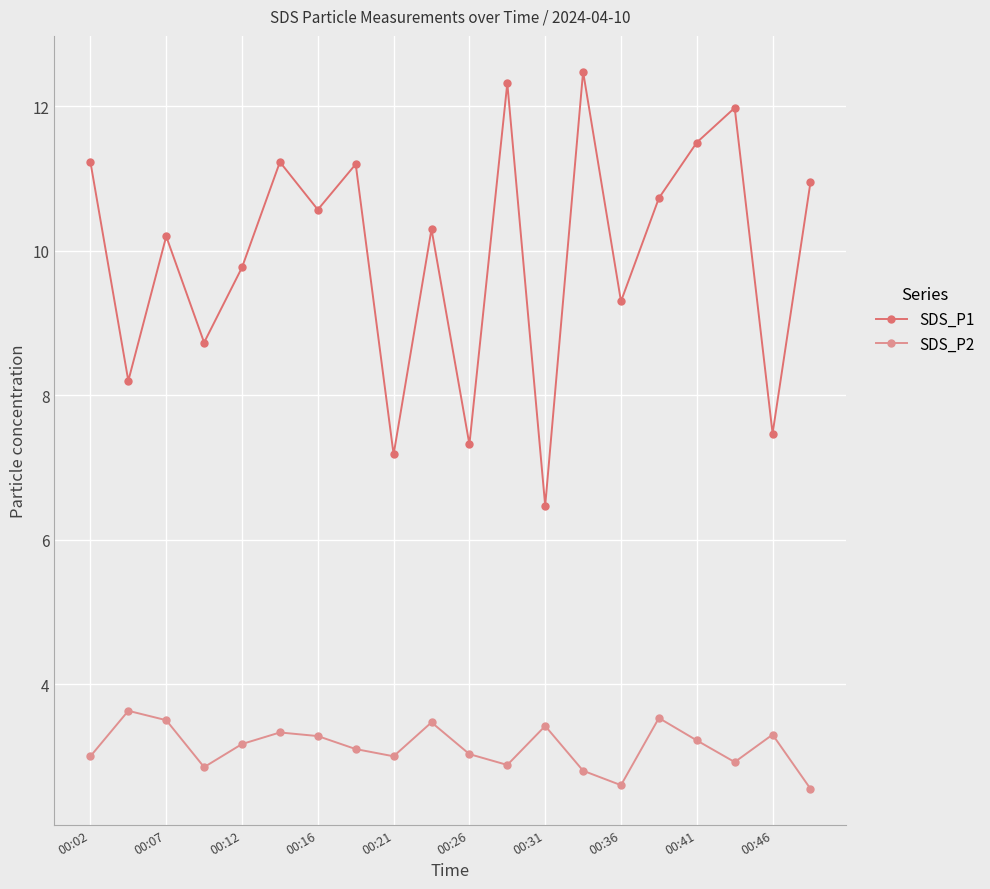

What is the sum of all SDS_P2 values?

62.6